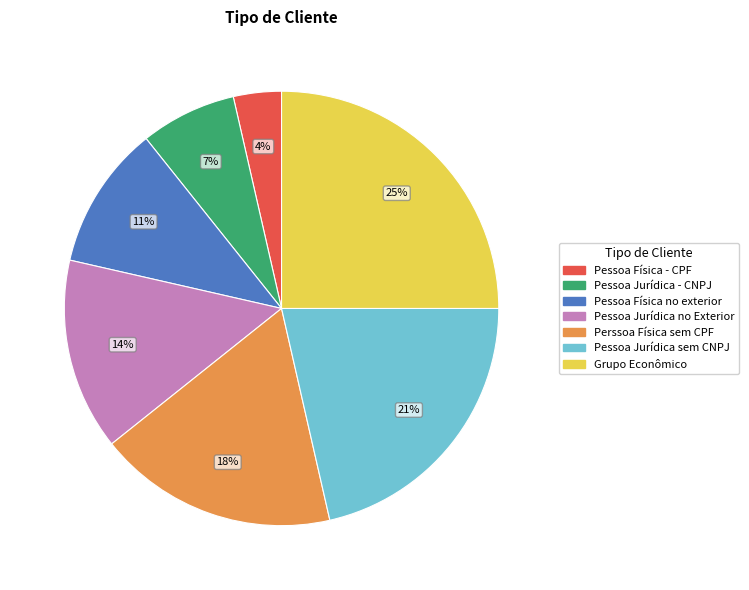

Do Pessoa Jurídica no Exterior and Pessoa Física - CPF together represent more than half of the pie?

No